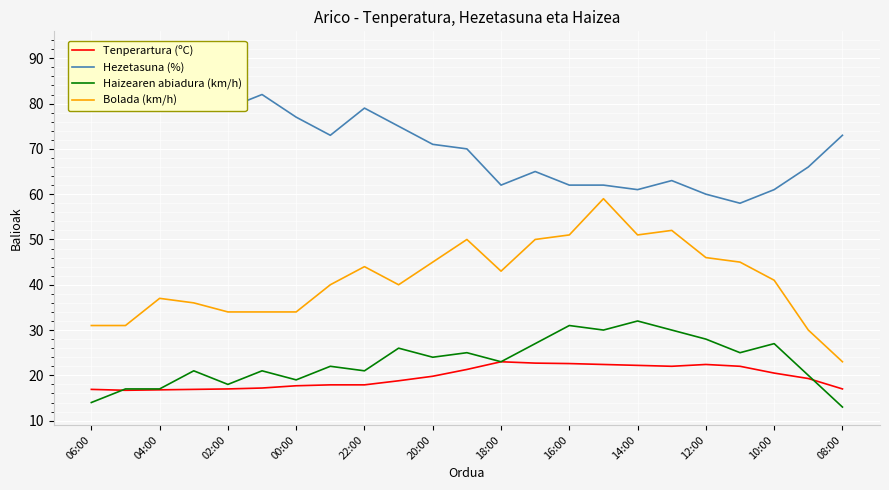

Is it true that Bolada (km/h) equals 16.7 at 04:00?

False